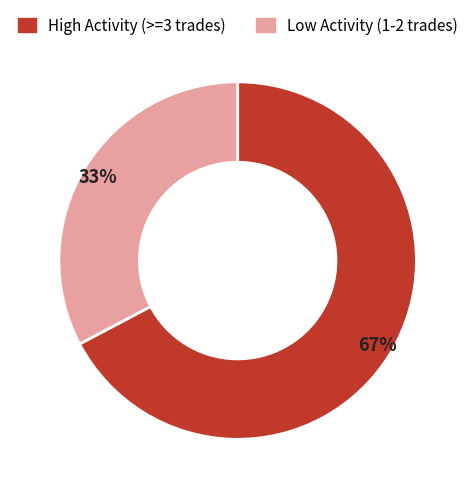

Count the number of slices in the pie.

2